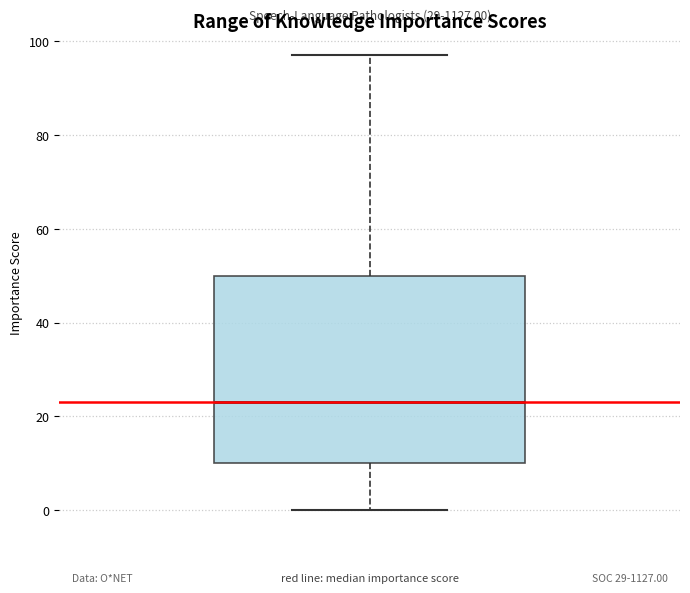

Transcribe this box plot: give where the median line is, the range the box spans, and where the two whiskers end, as read against the y-axis. The values are not printed on the chart, so give them approximately, as read against the axis.

median 24, box 10 to 50, whiskers 0 to 98